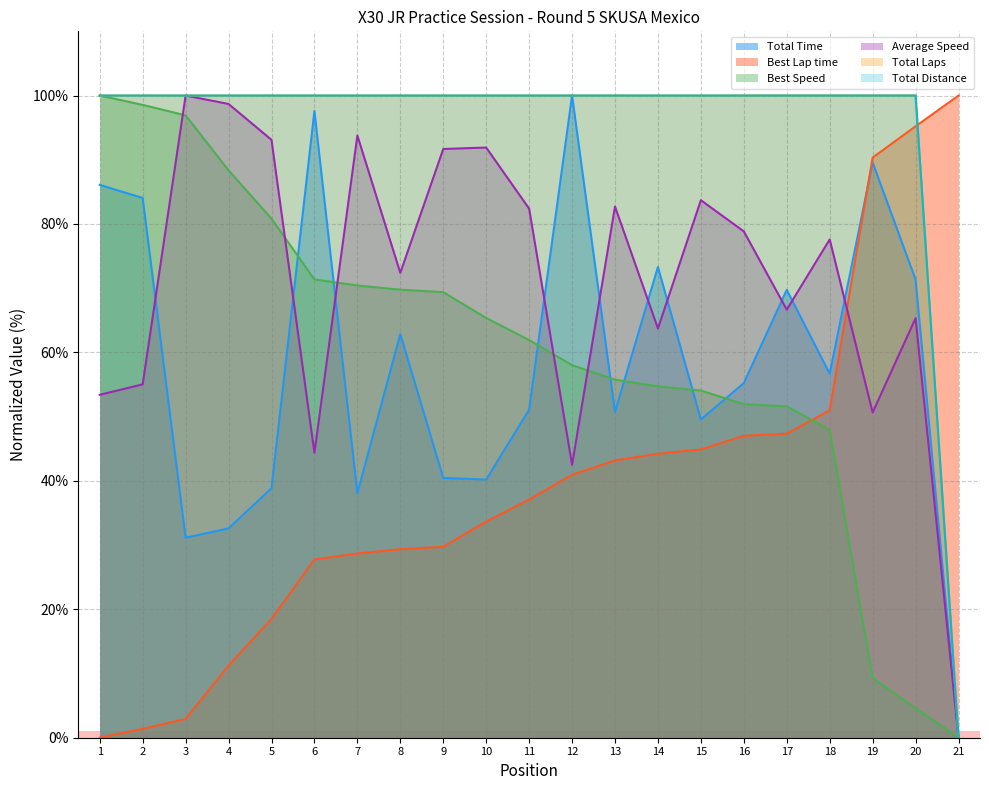

At how many categories does at least one series exceed 16?

21